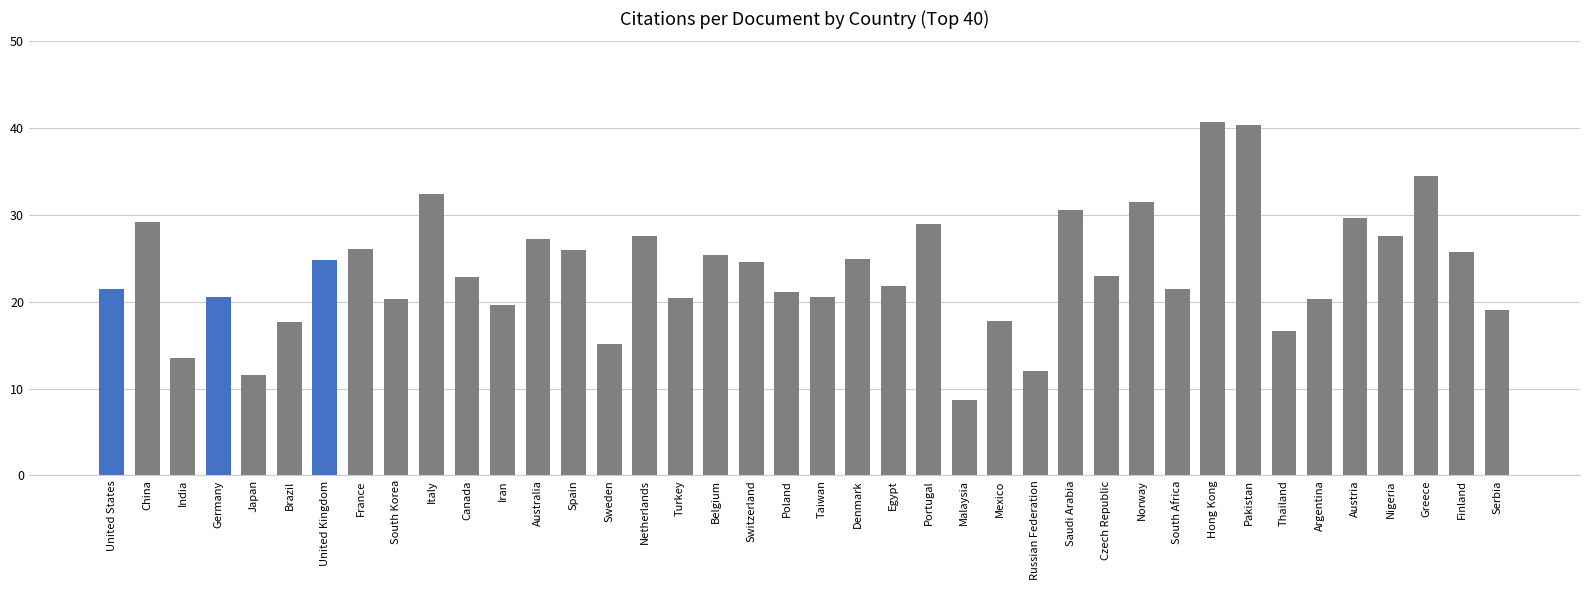

Is it true that the value at Russian Federation is 12.1?

True